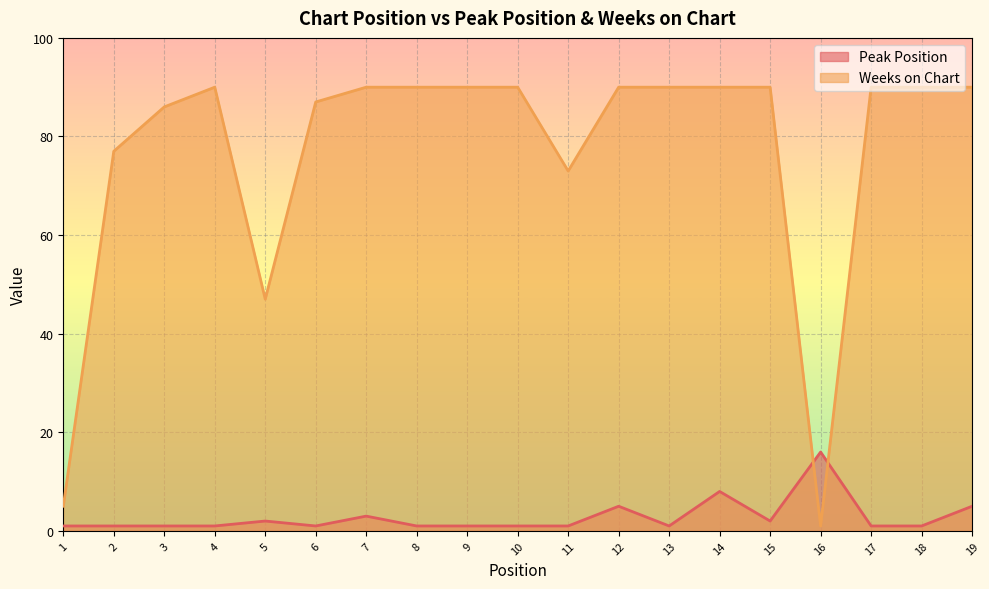

How many lines are shown in the chart?

2